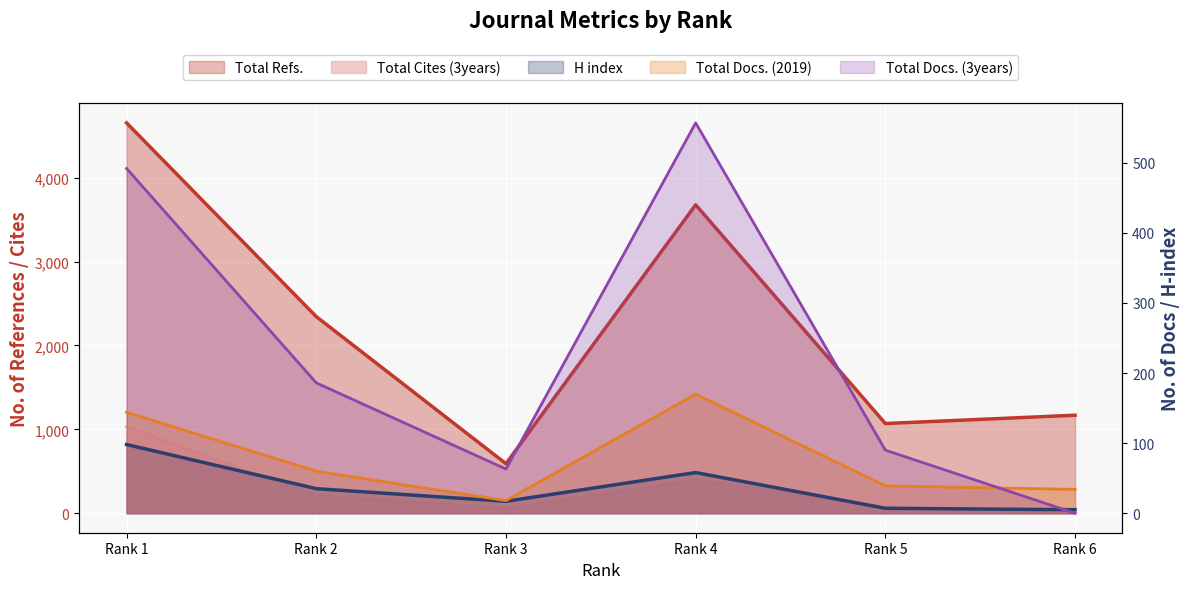

What is the spread (max minus min) of values at Rank 3?

573